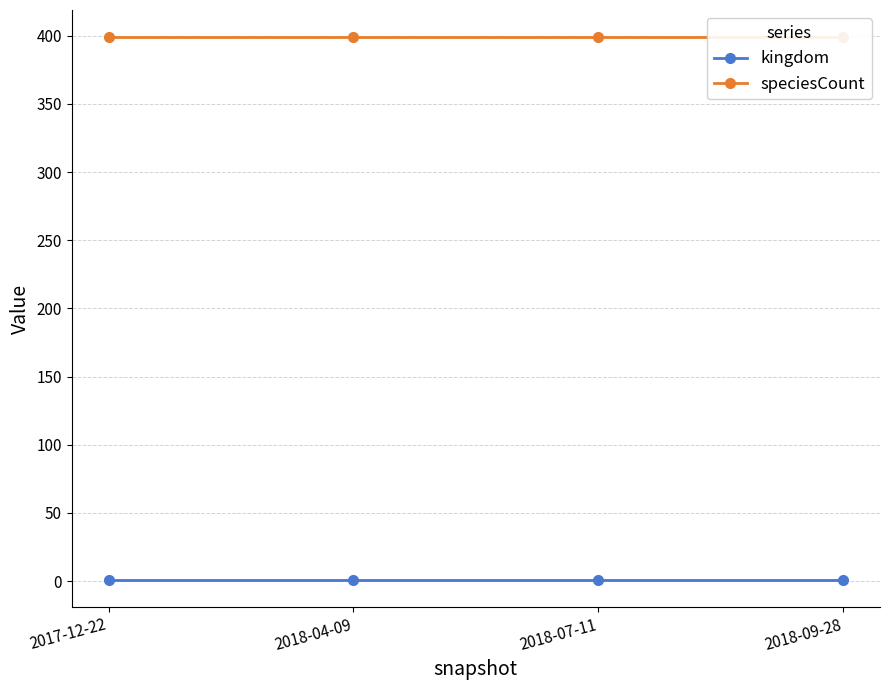

Which series has the largest total across all categories?

speciesCount